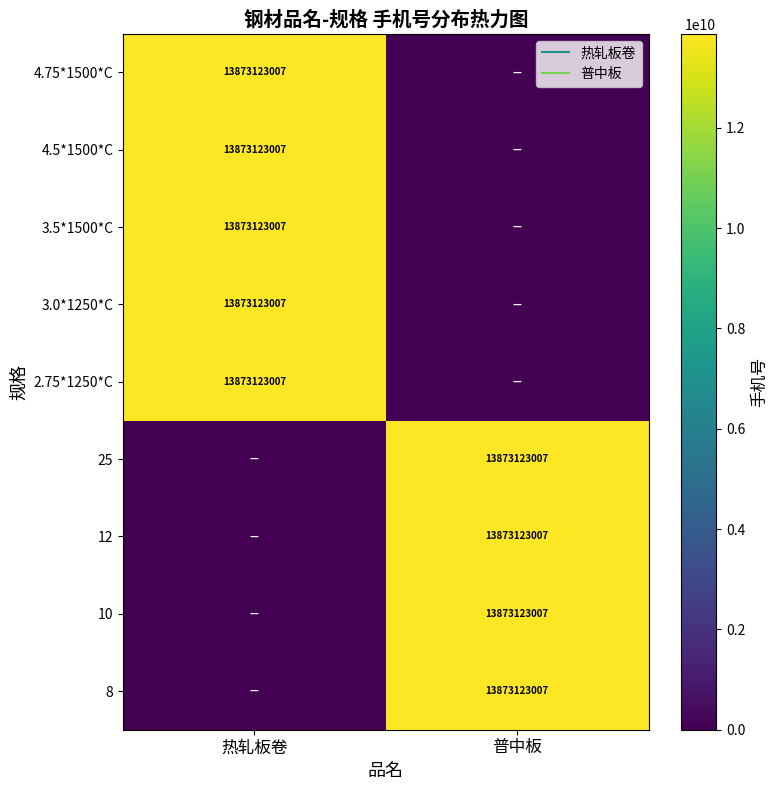

How many 4.75*1500*C values are between 0 and 13873123007?

2